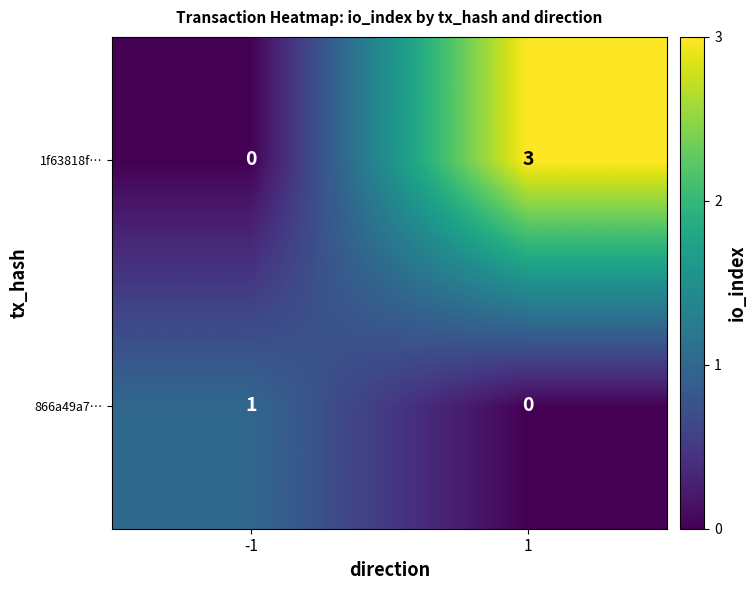

What is the difference between the maximum and minimum values in the 1f63818f… series?

3